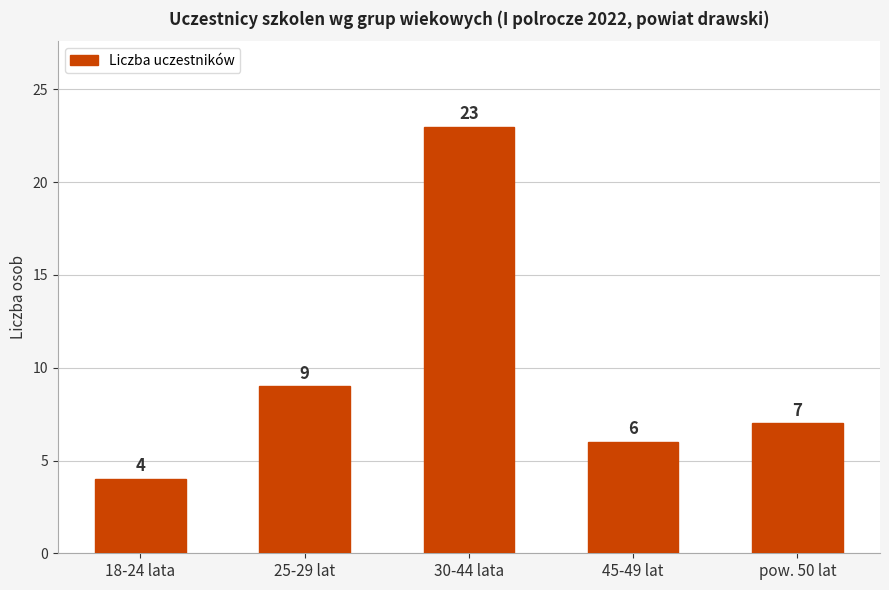

Which label corresponds to the smallest value in the chart?

18-24 lata